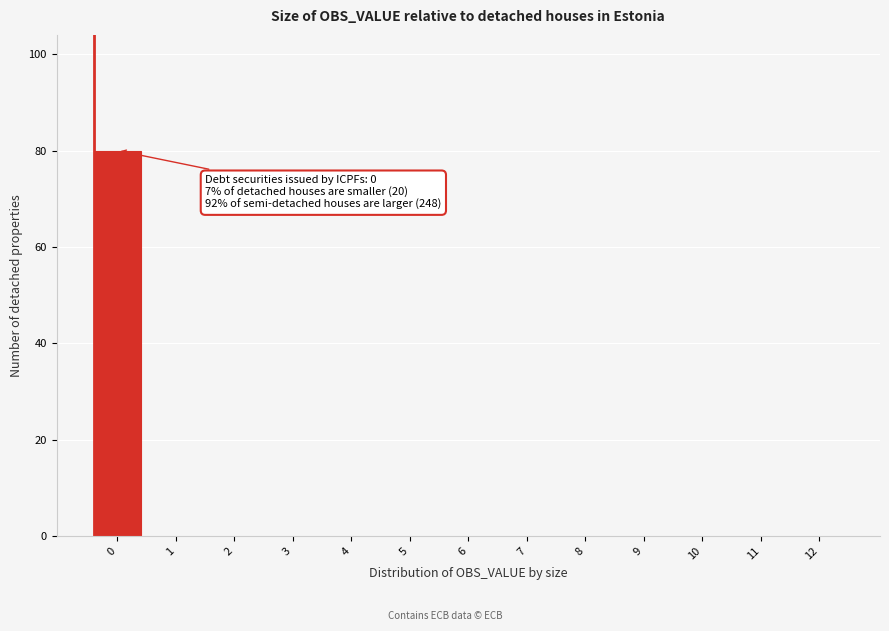

Reading right to left, transcribe all the data shown in this chart.

12=0	11=0	10=0	9=0	8=0	7=0	6=0	5=0	4=0	3=0	2=0	1=0	0=80